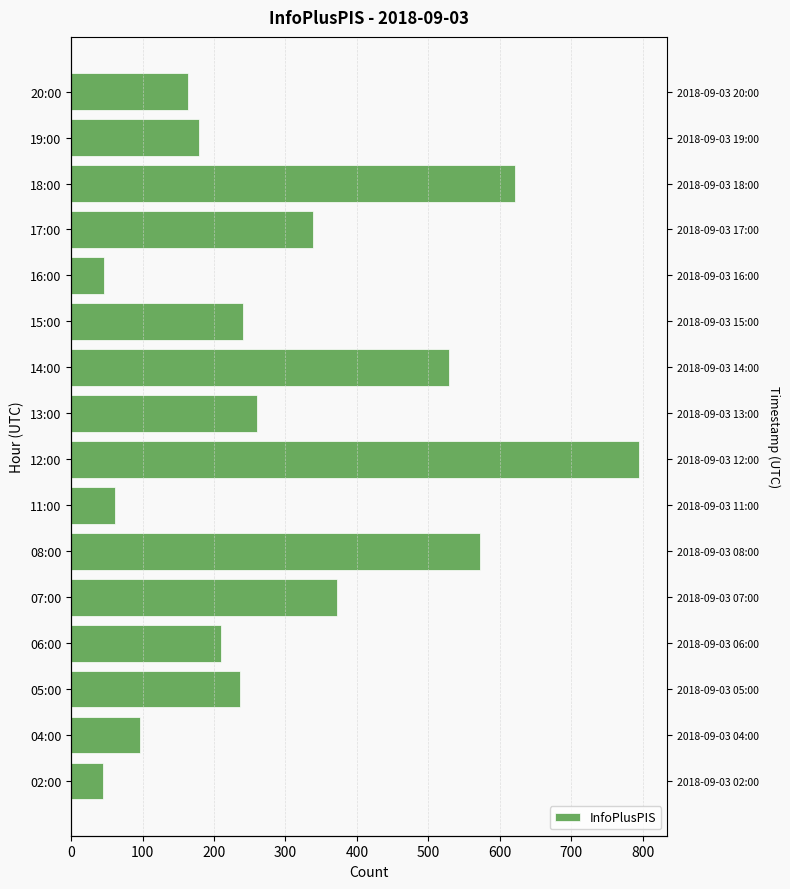

Reading left to right, transcribe all the data shown in this chart.

45	97	237	210	372	572	61	795	260	529	240	46	339	621	179	163